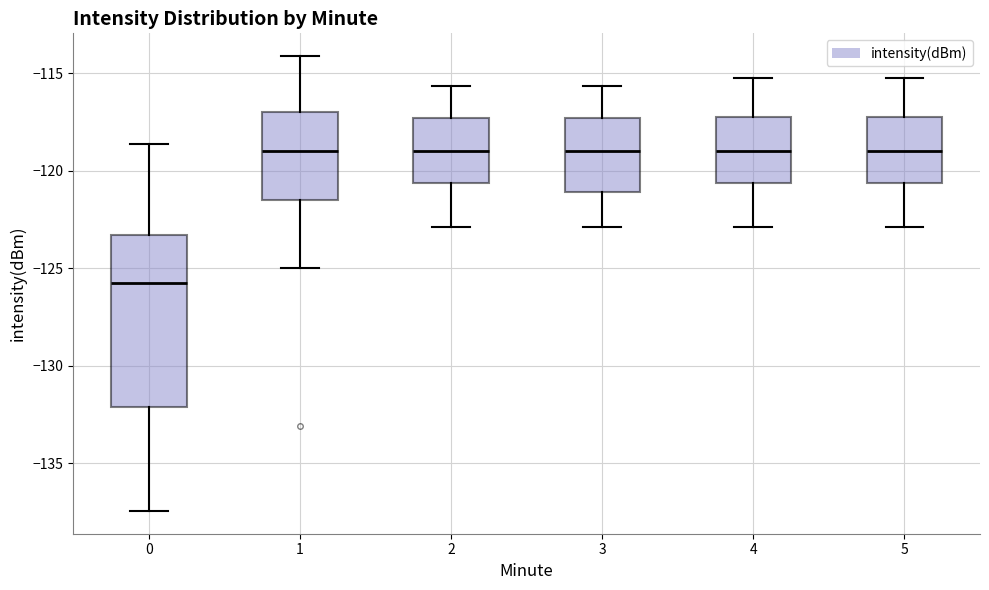

Reading left to right, transcribe this box plot: for each box, give where its median line is, the range the box spans, and where its two whiskers end, as read against the y-axis. The values are not printed on the chart, so give them approximately, as read against the axis.

0: median -125.5, box -132.0 to -123.5, whiskers -137.5 to -118.5
1: median -119.0, box -121.5 to -117.0, whiskers -125.0 to -114.0
2: median -119.0, box -120.5 to -117.5, whiskers -123.0 to -115.5
3: median -119.0, box -121.0 to -117.5, whiskers -123.0 to -115.5
4: median -119.0, box -120.5 to -117.0, whiskers -123.0 to -115.0
5: median -119.0, box -120.5 to -117.0, whiskers -123.0 to -115.0